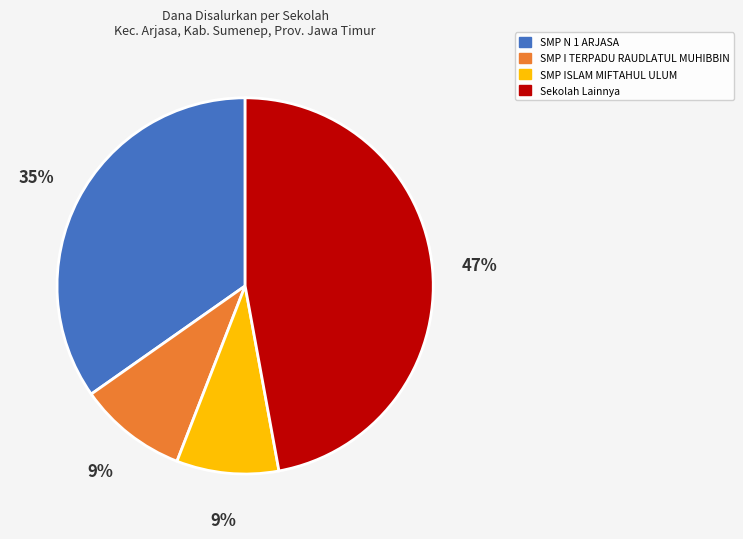

Is there any slice that represents more than half of the pie?

No